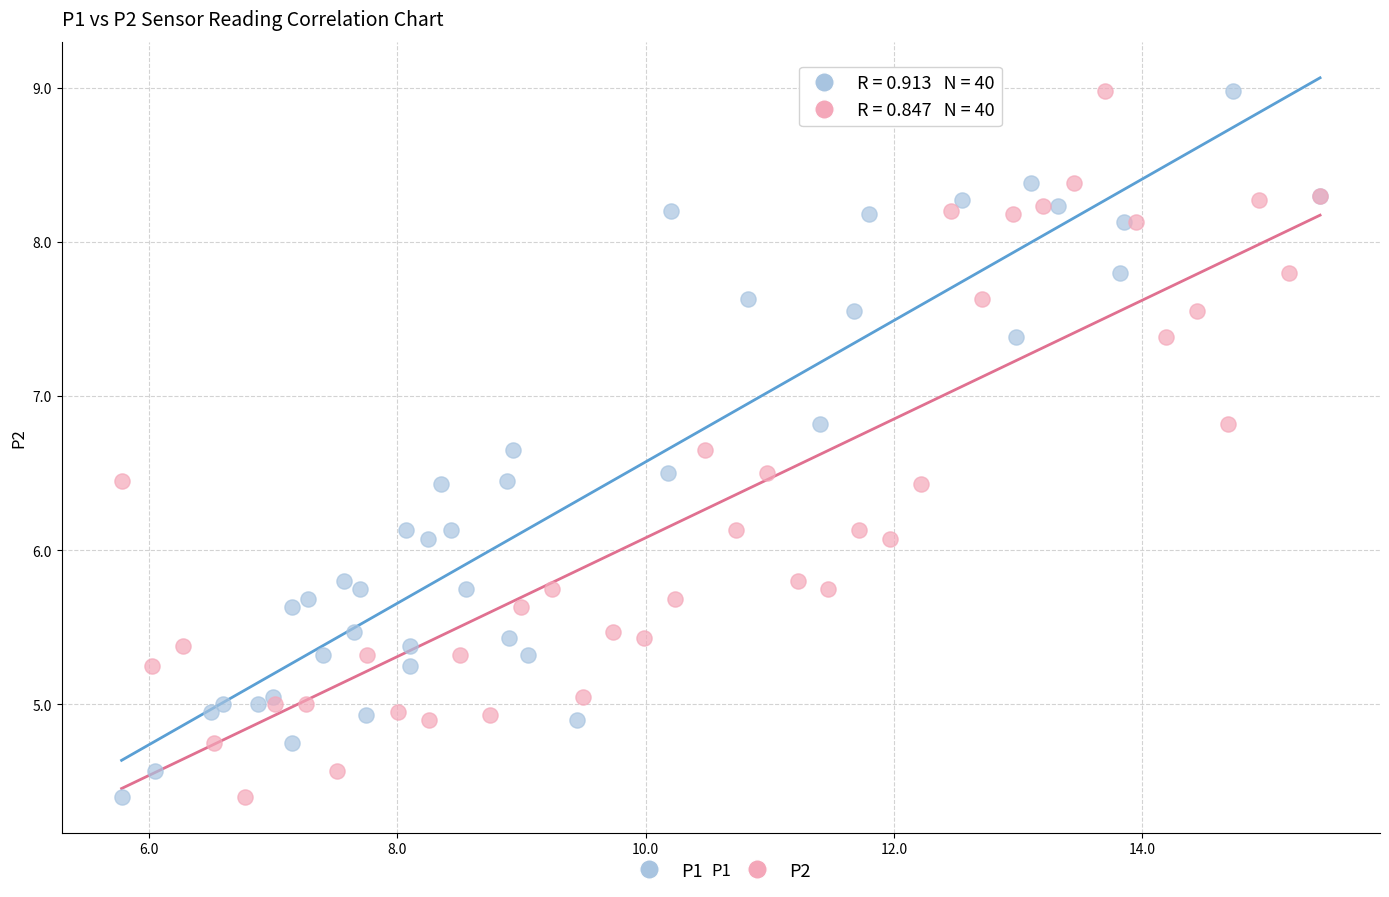

What are all the series names shown in the legend?

P1, P2